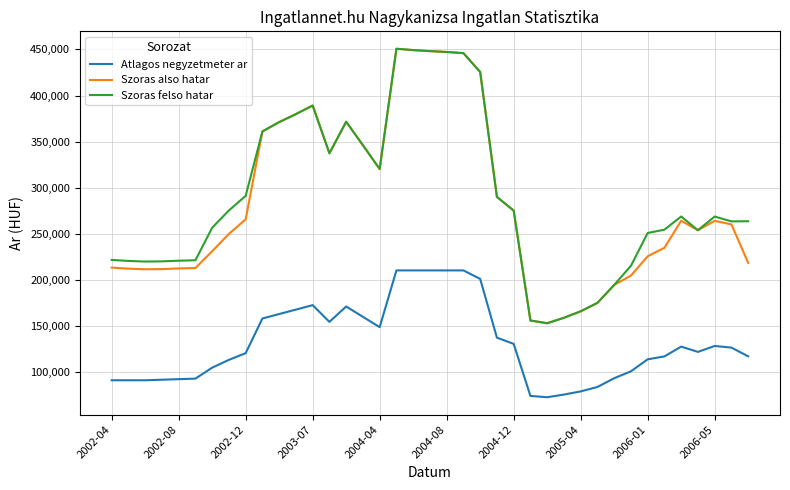

What is the minimum value shown in the chart?

72597